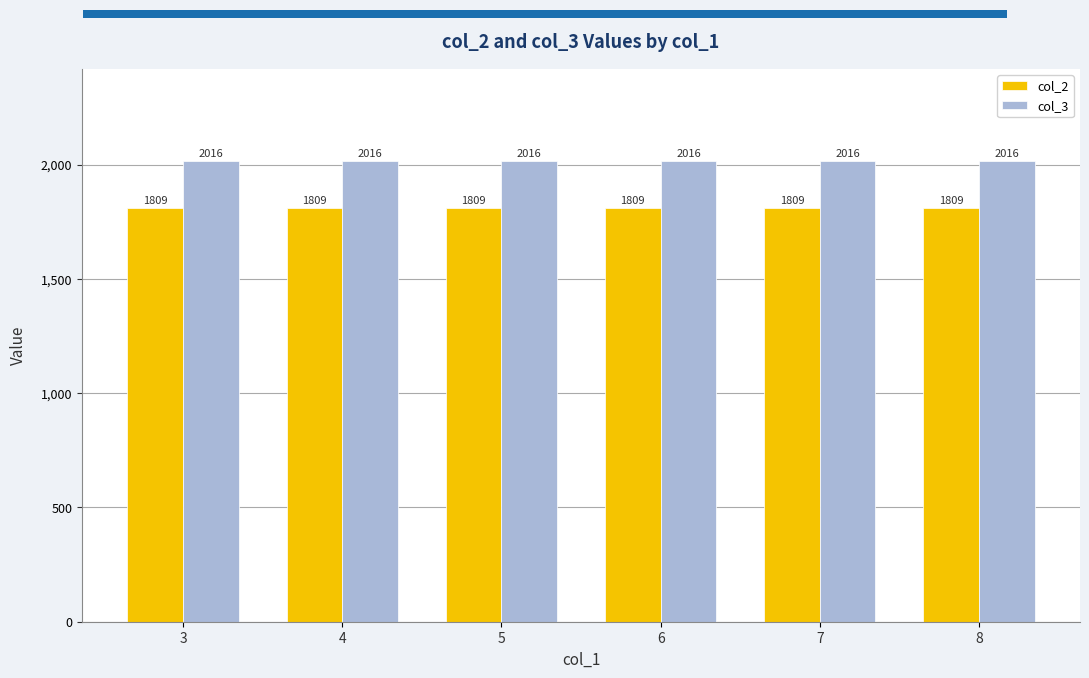

Read the col_2 value at 4.

1809